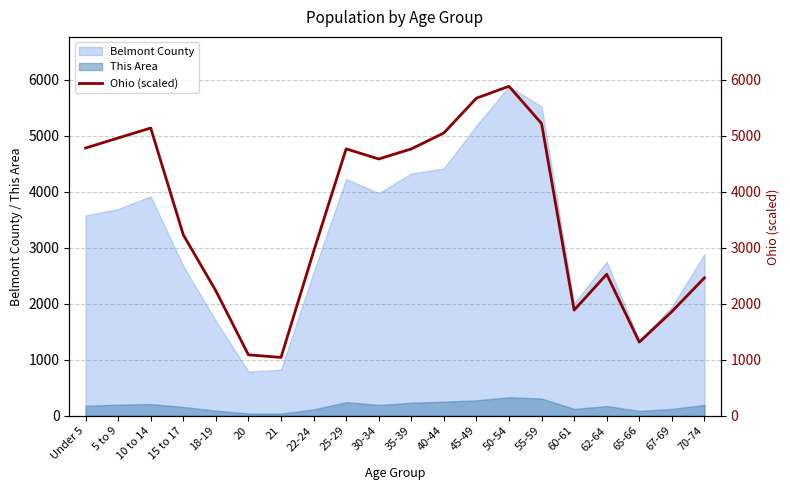

What is the label of the 13th point from the right?

22-24